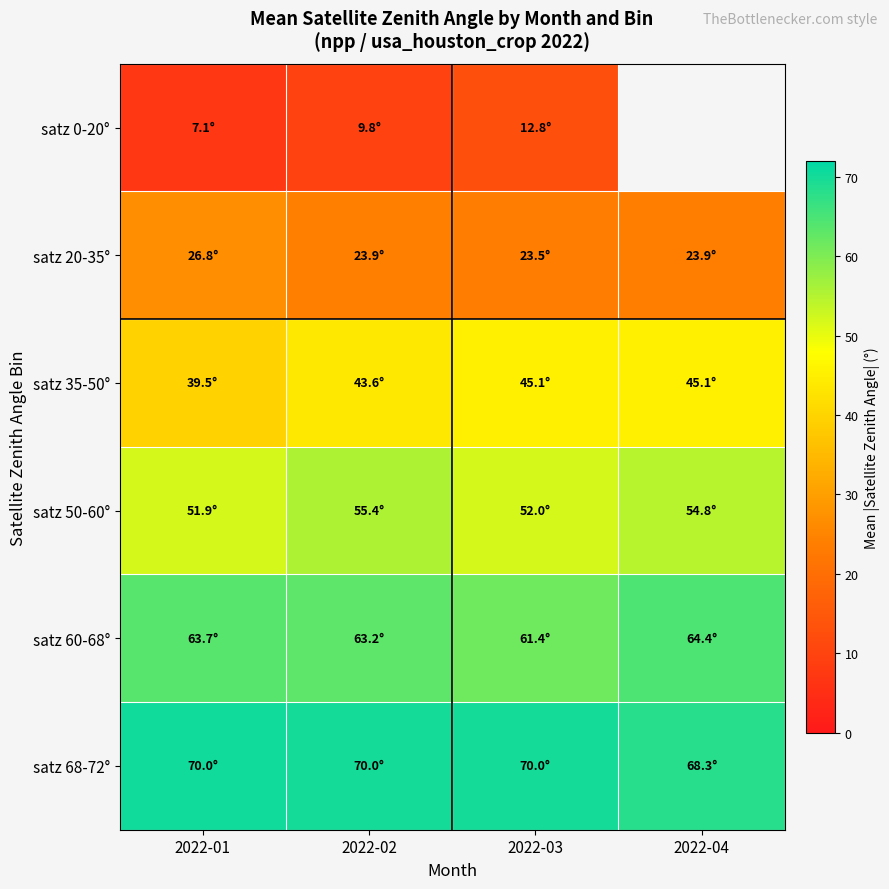

List the series in order of their peak value, highest first.

satz 68-72°, satz 60-68°, satz 50-60°, satz 35-50°, satz 20-35°, satz 0-20°